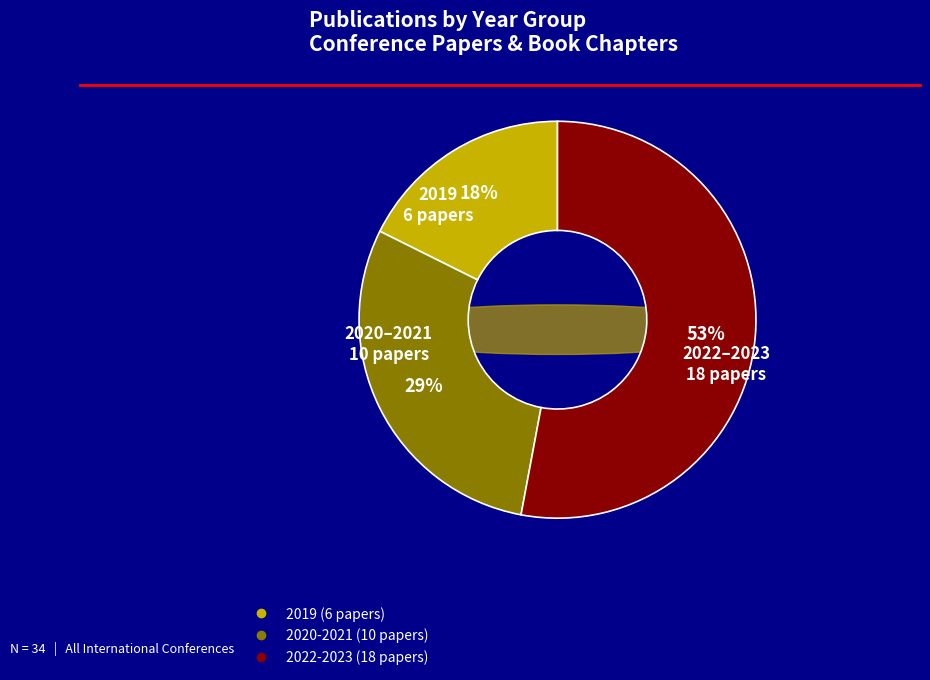

Rank the categories by value from lowest to highest.

2019, 2020-2021, 2022-2023